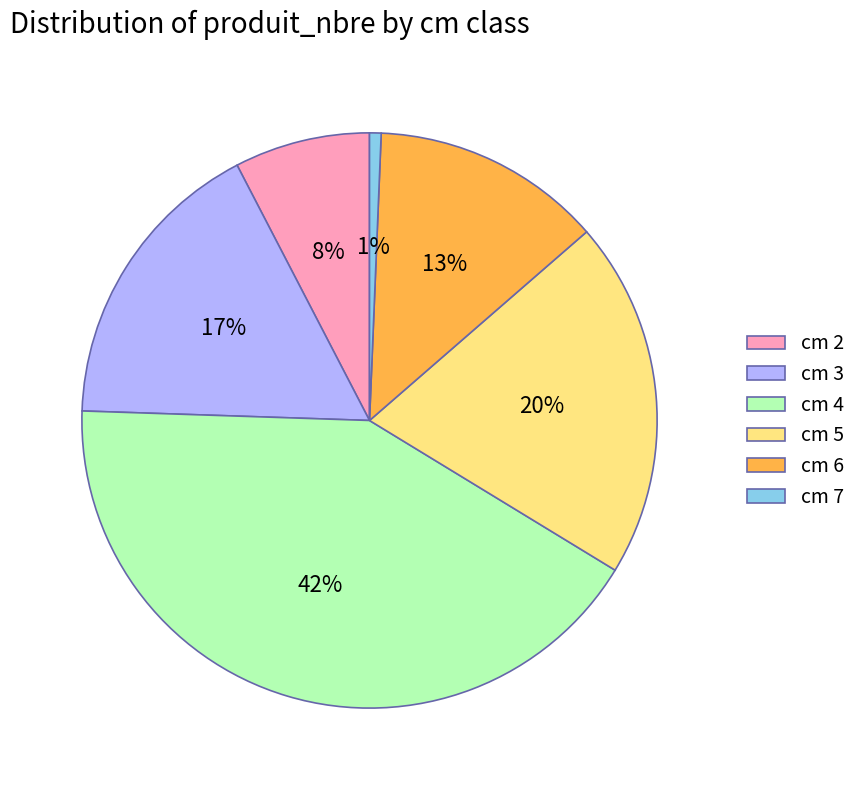

True or false: cm 5 accounts for 20% of the total.

True